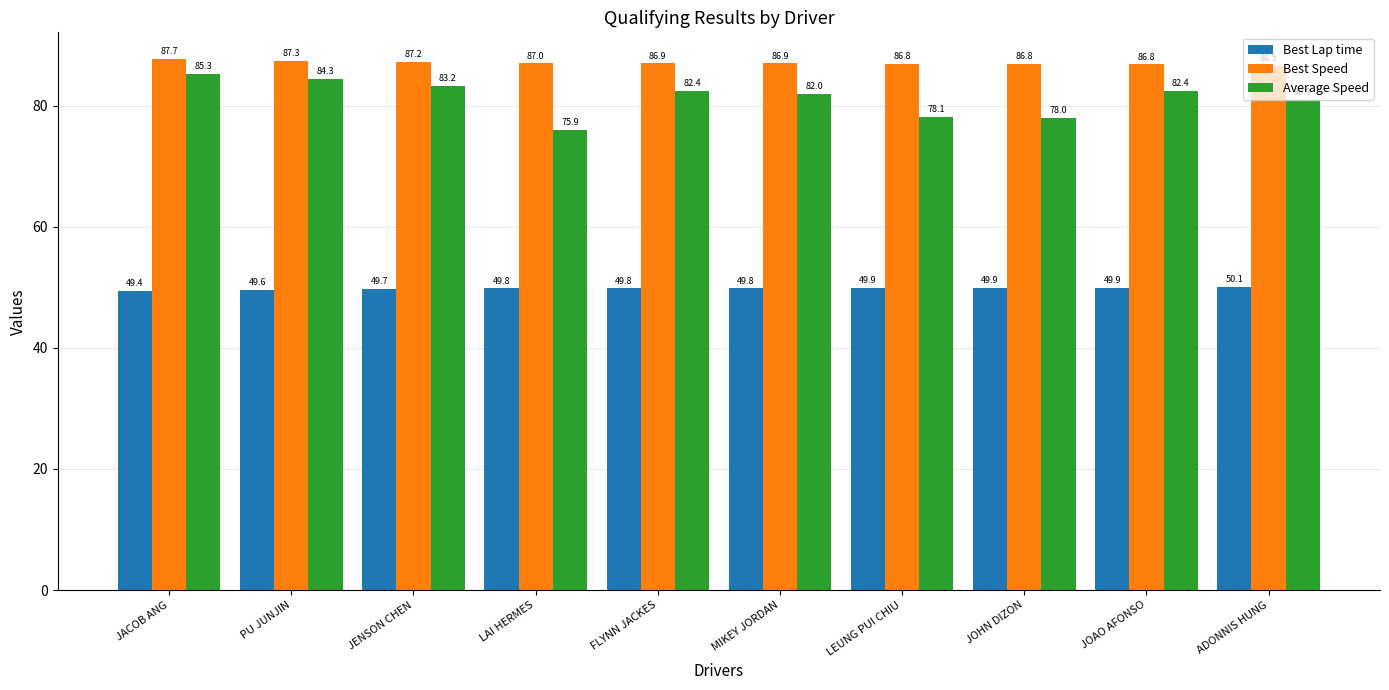

At which category is the sum across all series the highest?

JACOB ANG